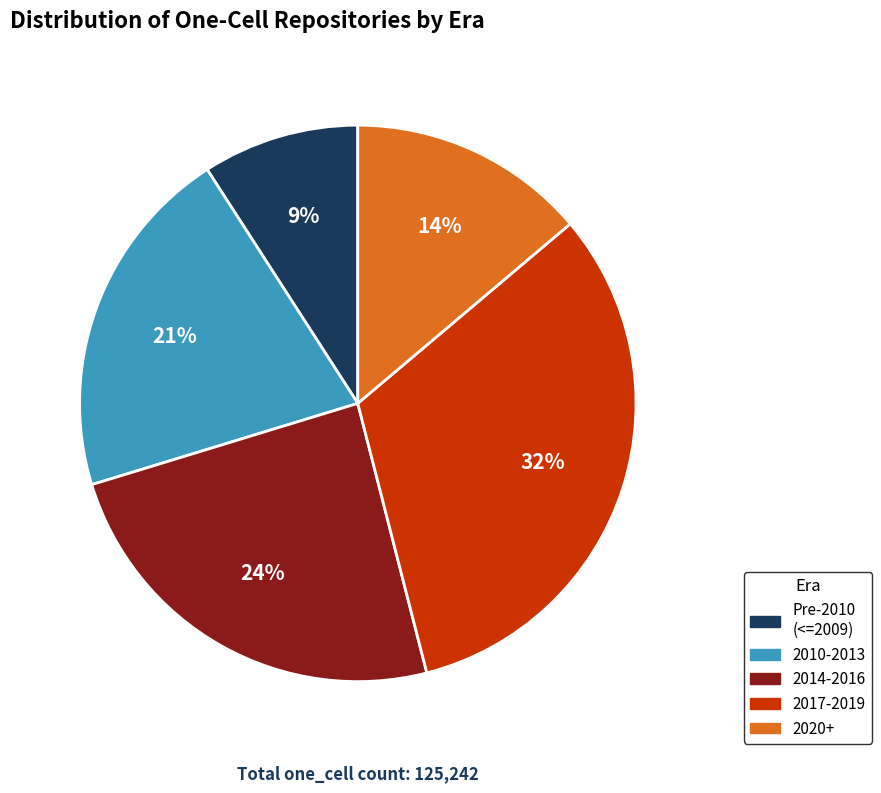

To the nearest percent, what is the difference between the largest and smallest slice percentages?

23%